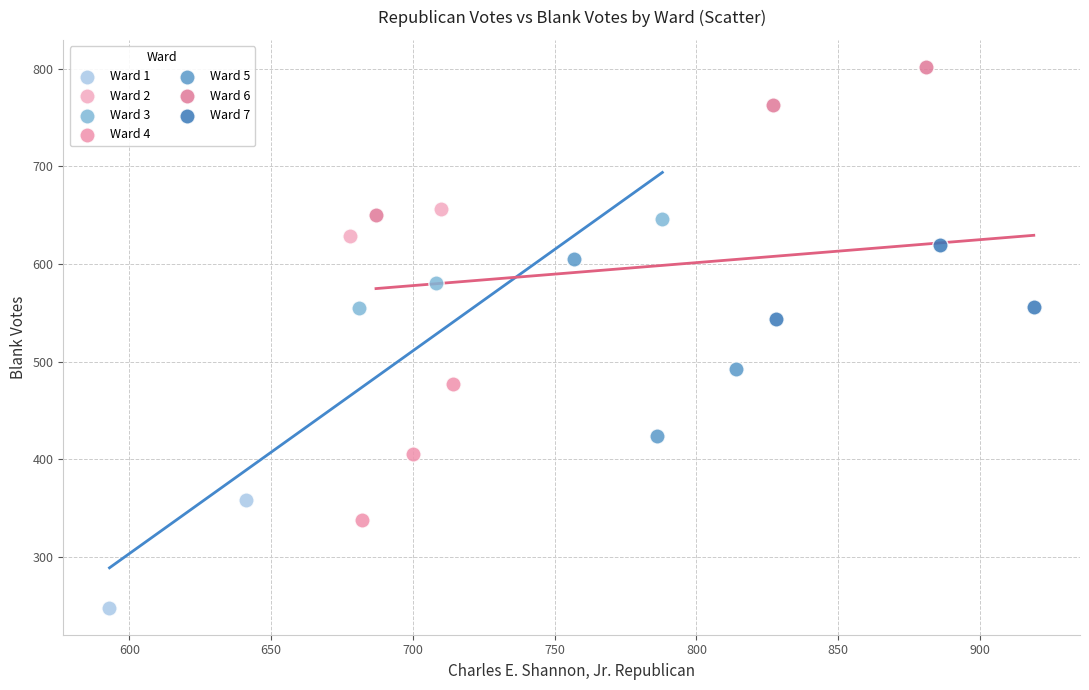

What are all the series names shown in the legend?

Ward 1, Ward 2, Ward 3, Ward 4, Ward 5, Ward 6, Ward 7